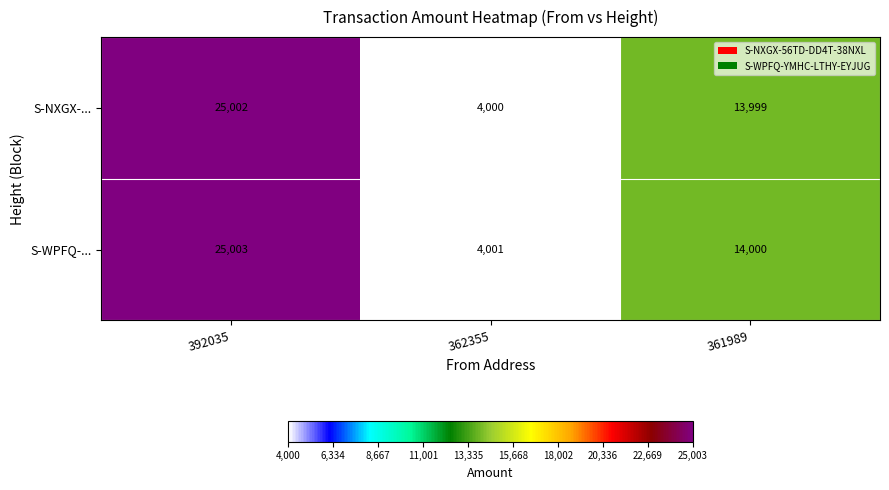

At which category is the sum across all series the highest?

392035